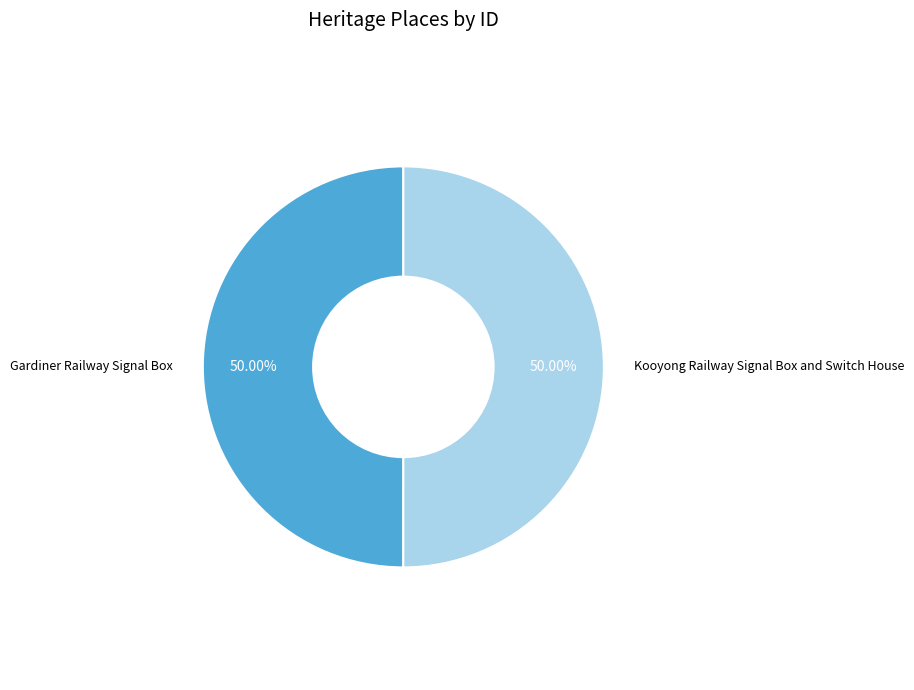

Do Gardiner Railway Signal Box and Kooyong Railway Signal Box and Switch House together represent more than half of the pie?

Yes